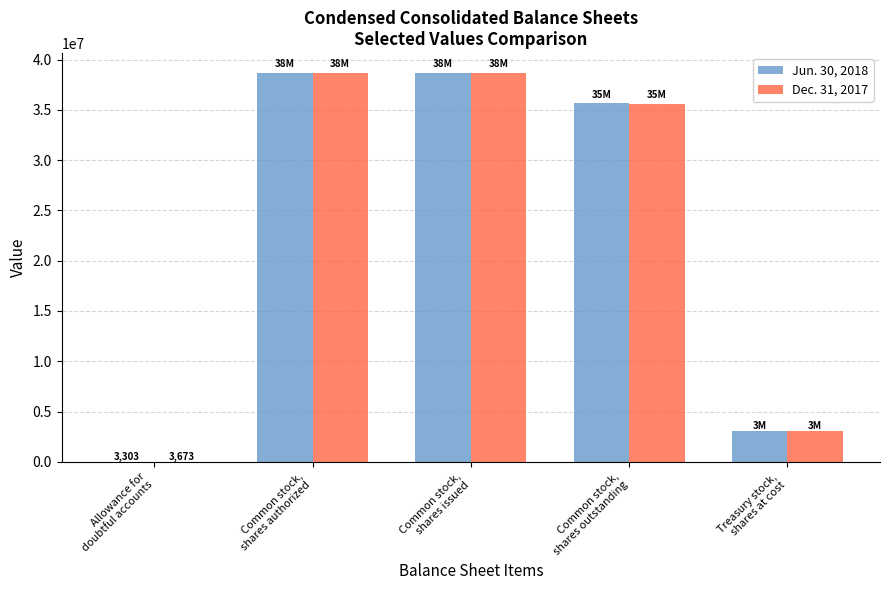

What is the maximum value shown in the chart?

38699111